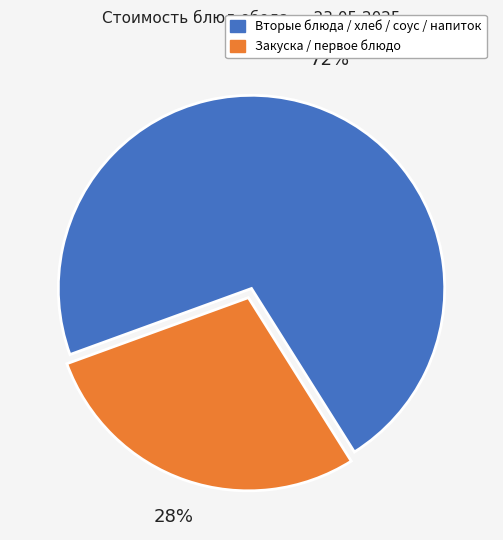

To the nearest percent, what is the average slice percentage?

50%